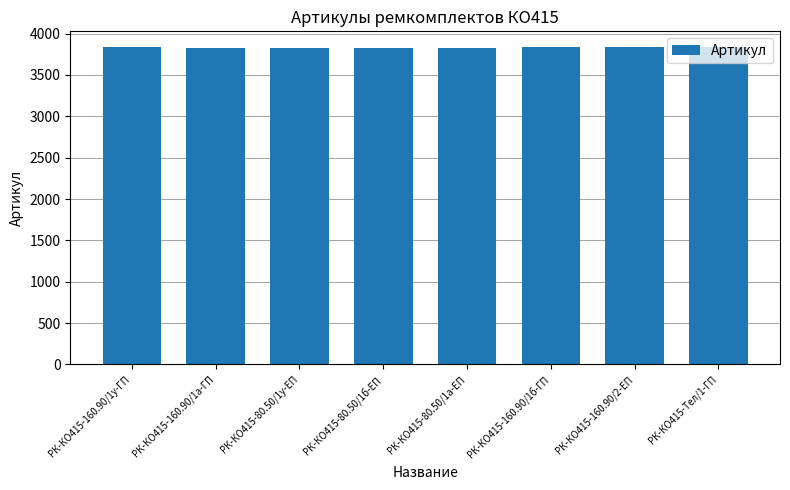

Count the number of categories in the chart.

8